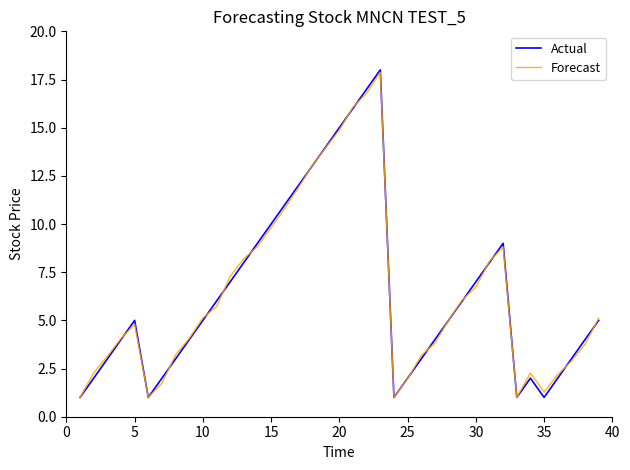

Which series has the largest range (max minus min)?

Actual